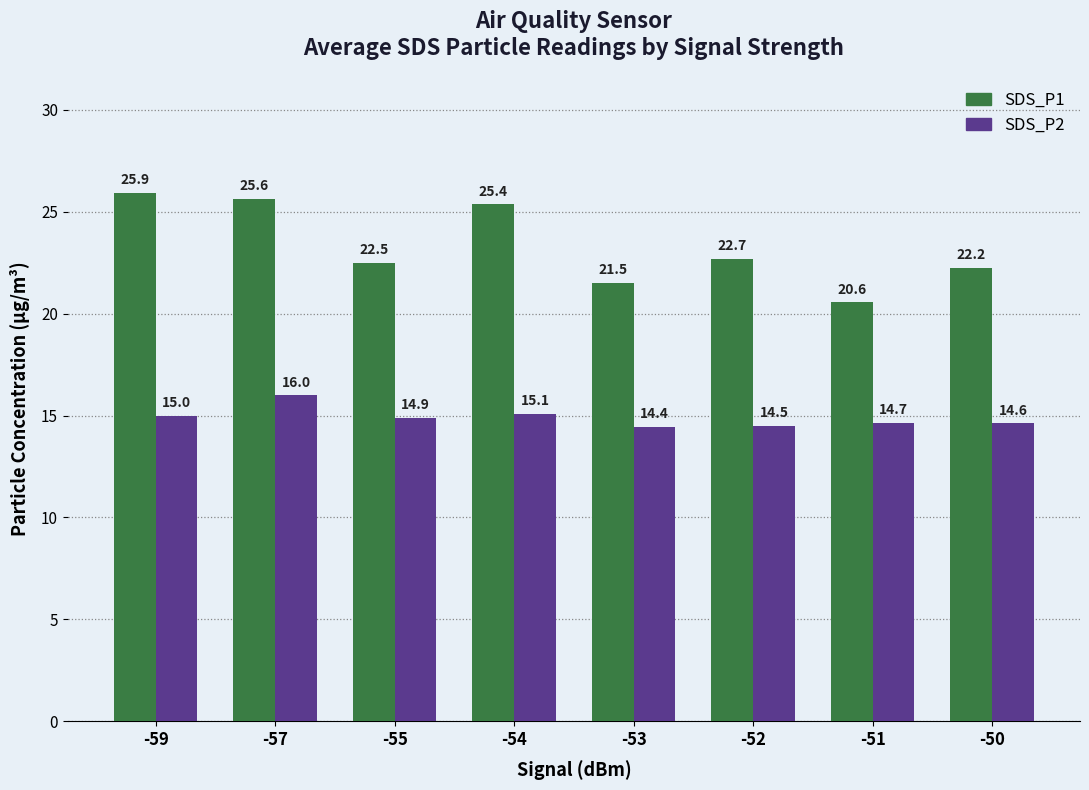

What are all the series names shown in the legend?

SDS_P1, SDS_P2